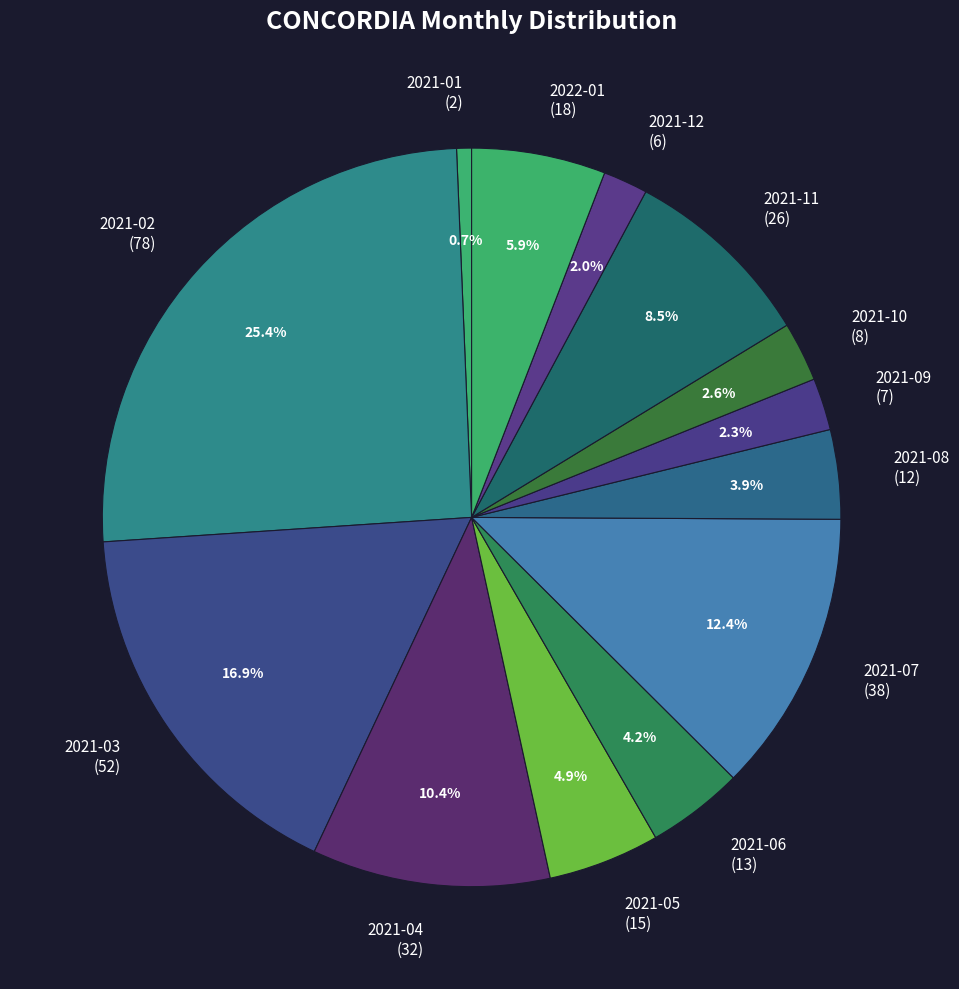

Which has a higher value, 2021-12 or 2021-03?

2021-03